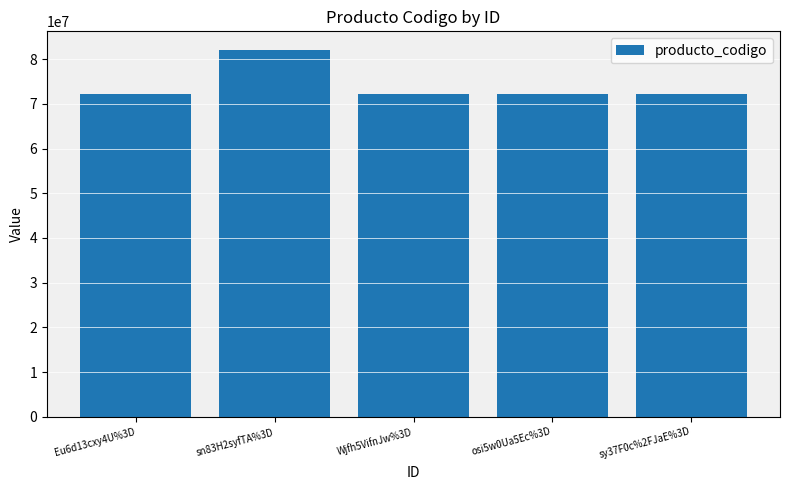

What is the difference between the maximum and minimum values?

9999100